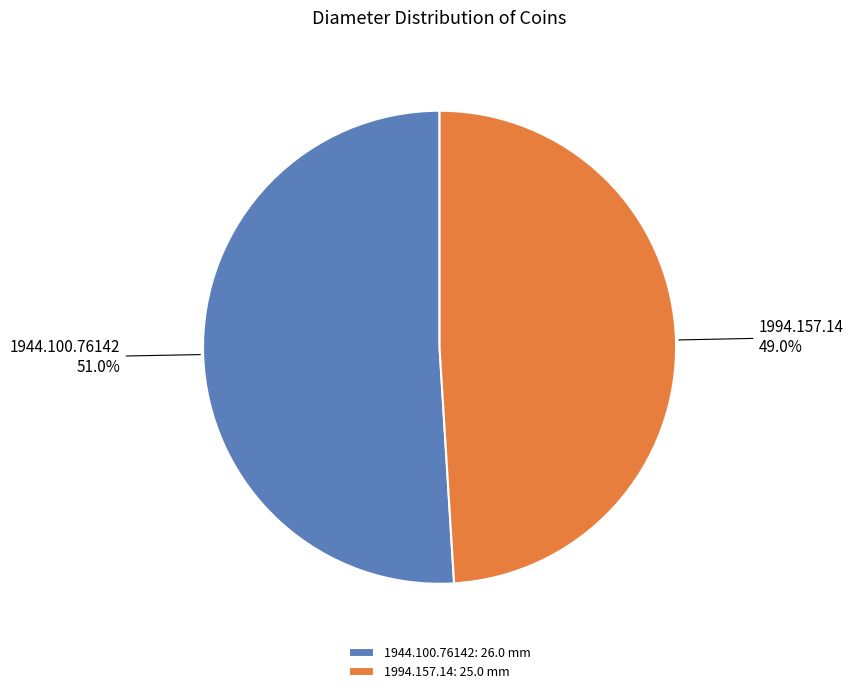

Count the number of slices in the pie.

2